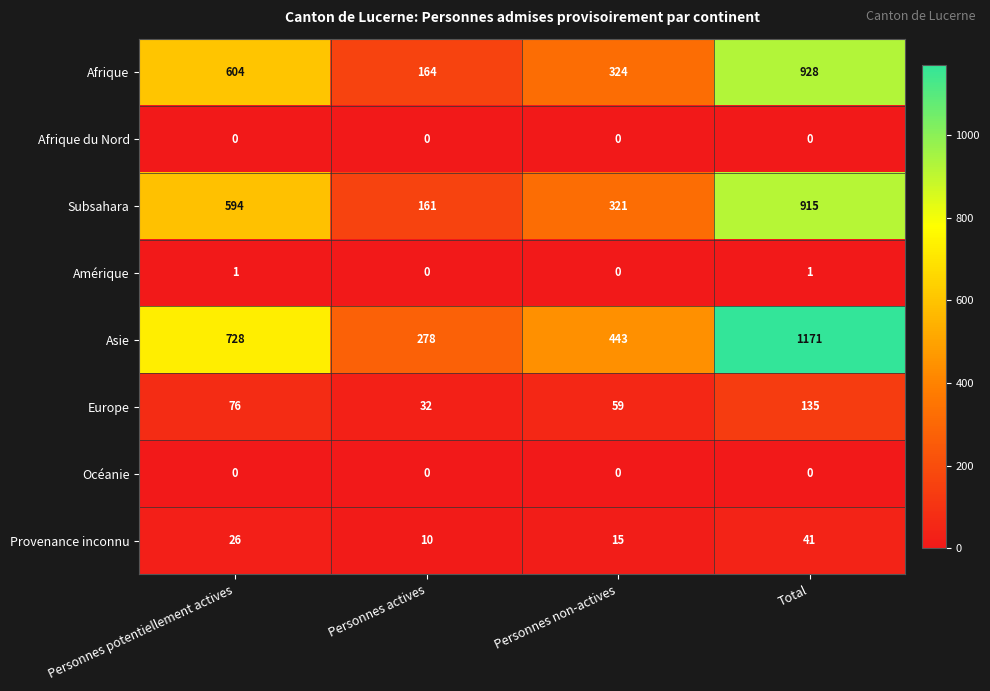

Which series changed the most between Personnes actives and Personnes non-actives?

Asie